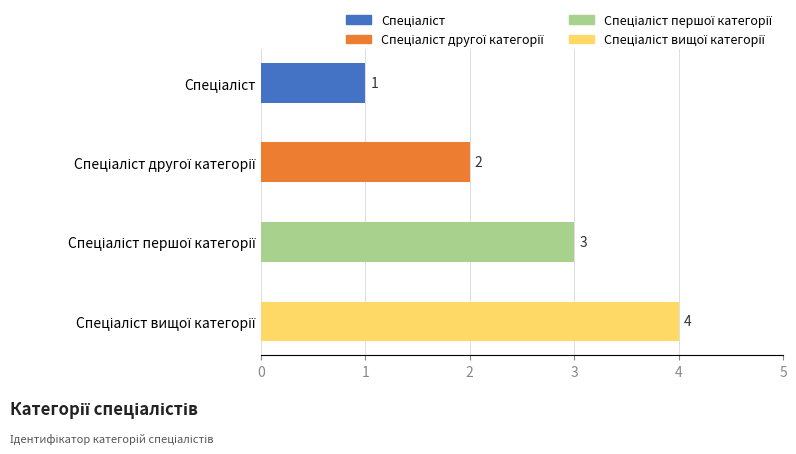

Count the values in the range 2 to 4.

3